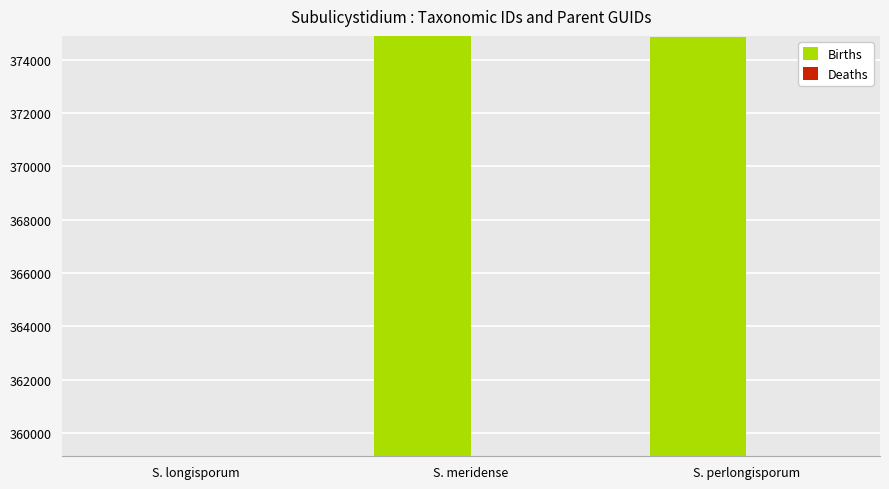

Which series changed the most between S. longisporum and S. meridense?

Births